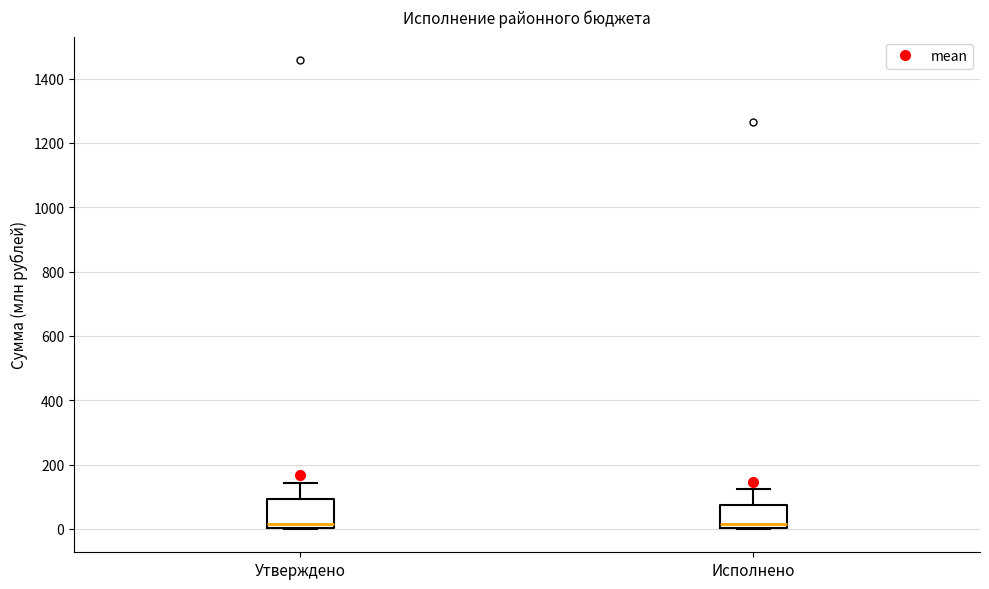

Reading left to right, transcribe this box plot: for each box, give where its median line is, the range the box spans, and where its two whiskers end, as read against the y-axis. The values are not printed on the chart, so give them approximately, as read against the axis.

Утверждено: median 20, box 0 to 100, whiskers 0 to 140
Исполнено: median 20, box 0 to 80, whiskers 0 to 120